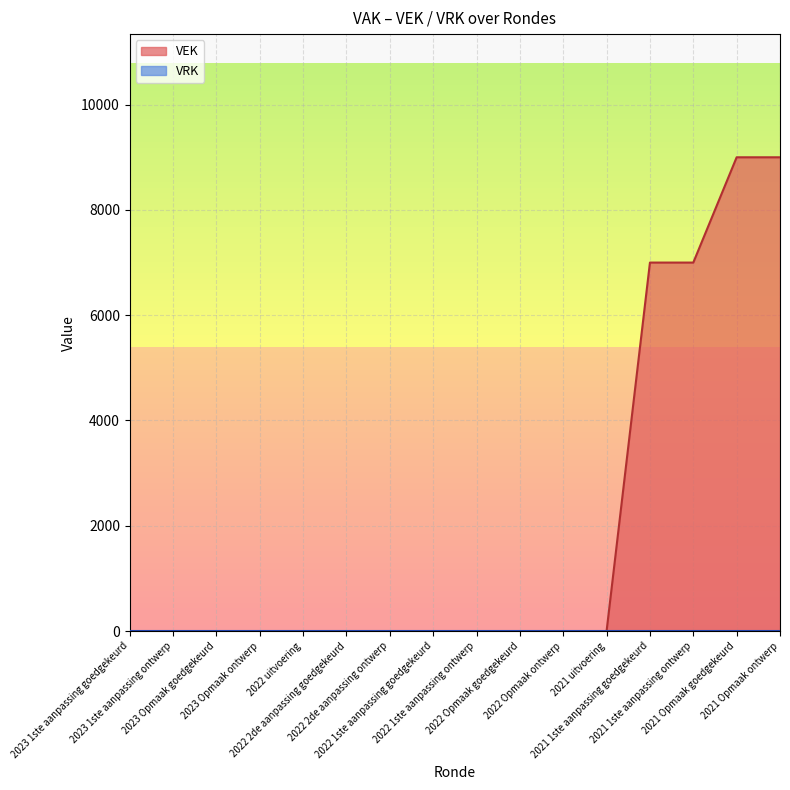

Reading left to right, extract all data points from this chart.

2023 1ste aanpassing goedgekeurd=0	2023 1ste aanpassing ontwerp=0	2023 Opmaak goedgekeurd=0	2023 Opmaak ontwerp=0	2022 uitvoering=0	2022 2de aanpassing goedgekeurd=0	2022 2de aanpassing ontwerp=0	2022 1ste aanpassing goedgekeurd=0	2022 1ste aanpassing ontwerp=0	2022 Opmaak goedgekeurd=0	2022 Opmaak ontwerp=0	2021 uitvoering=0	2021 1ste aanpassing goedgekeurd=7000	2021 1ste aanpassing ontwerp=7000	2021 Opmaak goedgekeurd=9000	2021 Opmaak ontwerp=9000